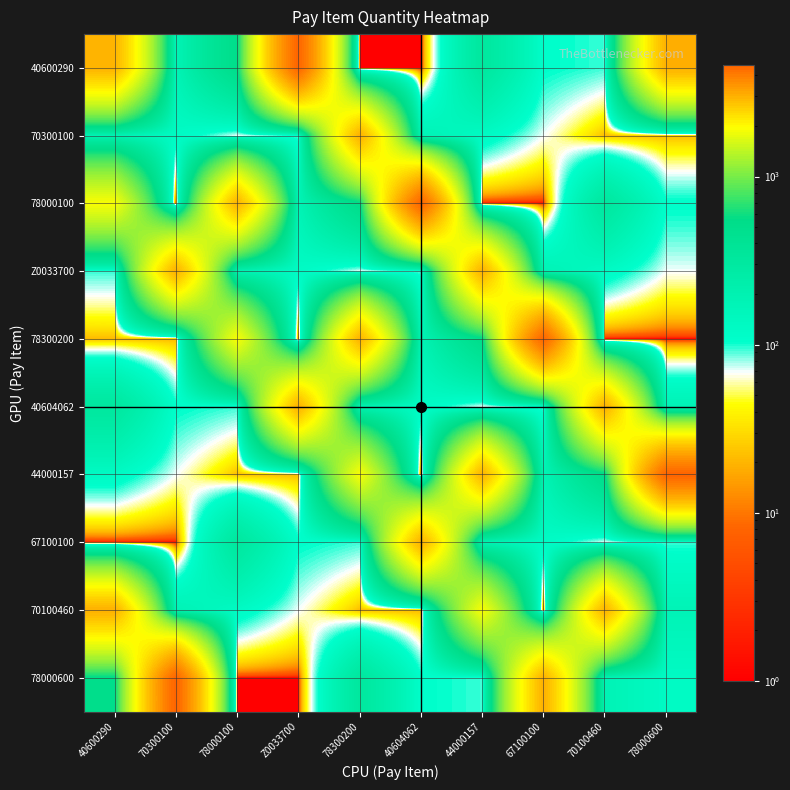

Which category has the highest value across all series?

Z0033700